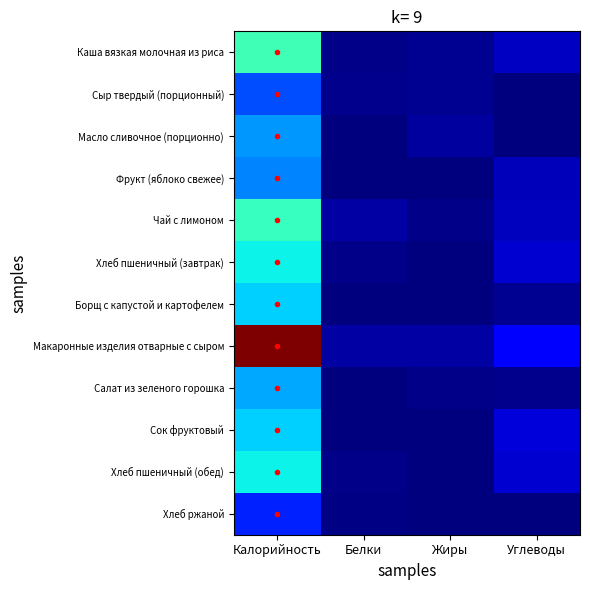

Is the value of Макаронные изделия отварные с сыром at Углеводы greater than the value of Сок фруктовый at Жиры?

Yes